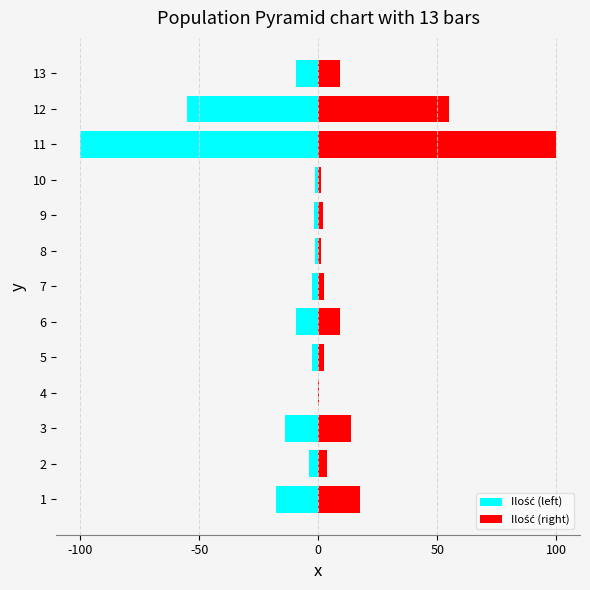

Between 11 and 12, which series saw the biggest shift?

Ilość (left)